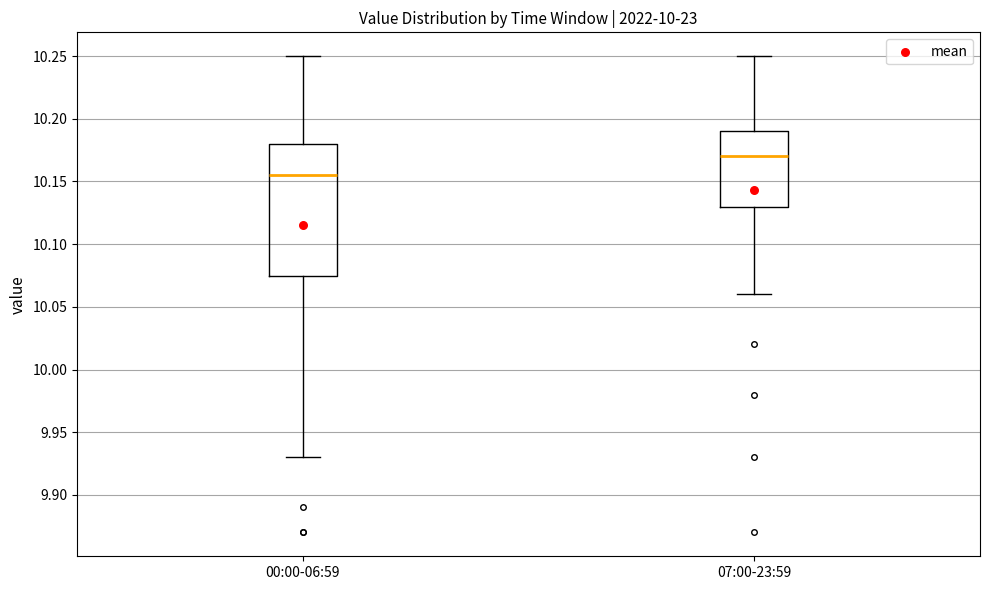

Reading left to right, transcribe this box plot: for each box, give where its median line is, the range the box spans, and where its two whiskers end, as read against the y-axis. The values are not printed on the chart, so give them approximately, as read against the axis.

00:00-06:59: median 10.155, box 10.075 to 10.180, whiskers 9.930 to 10.250
07:00-23:59: median 10.170, box 10.130 to 10.190, whiskers 10.060 to 10.250